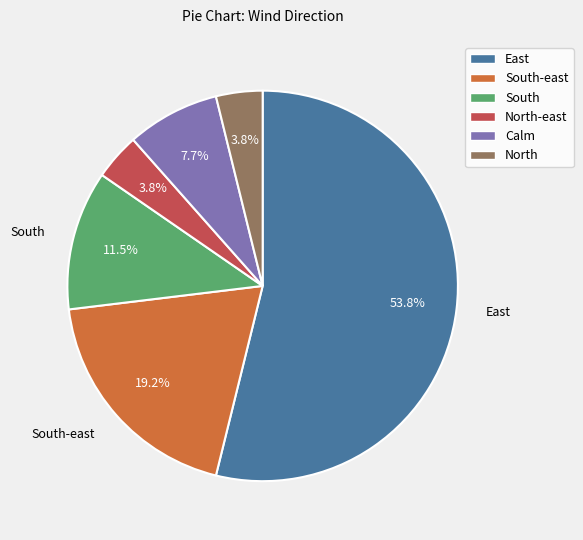

Does any single category account for the majority?

Yes